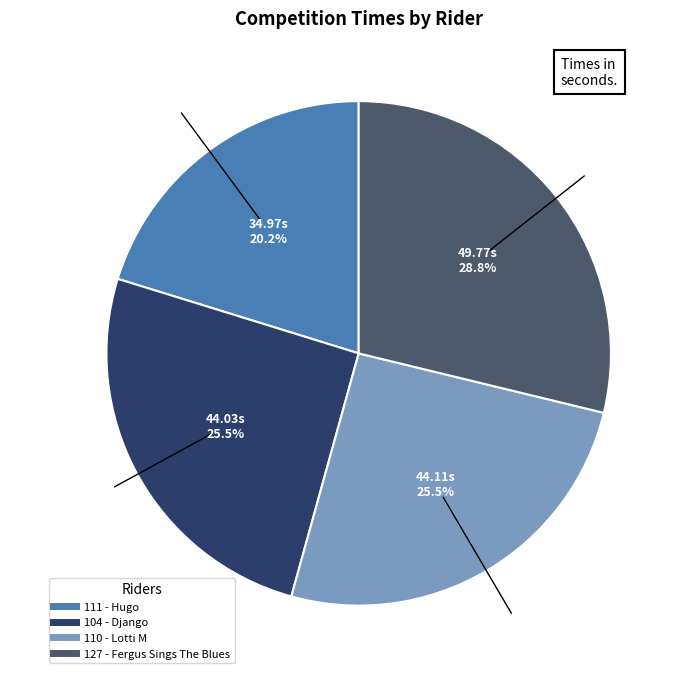

How many segments does this pie chart have?

4